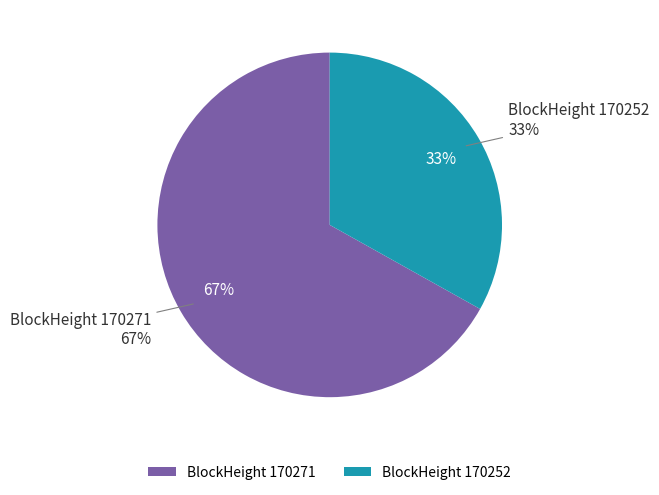

Is it true that 170252 is 45% of the pie?

False